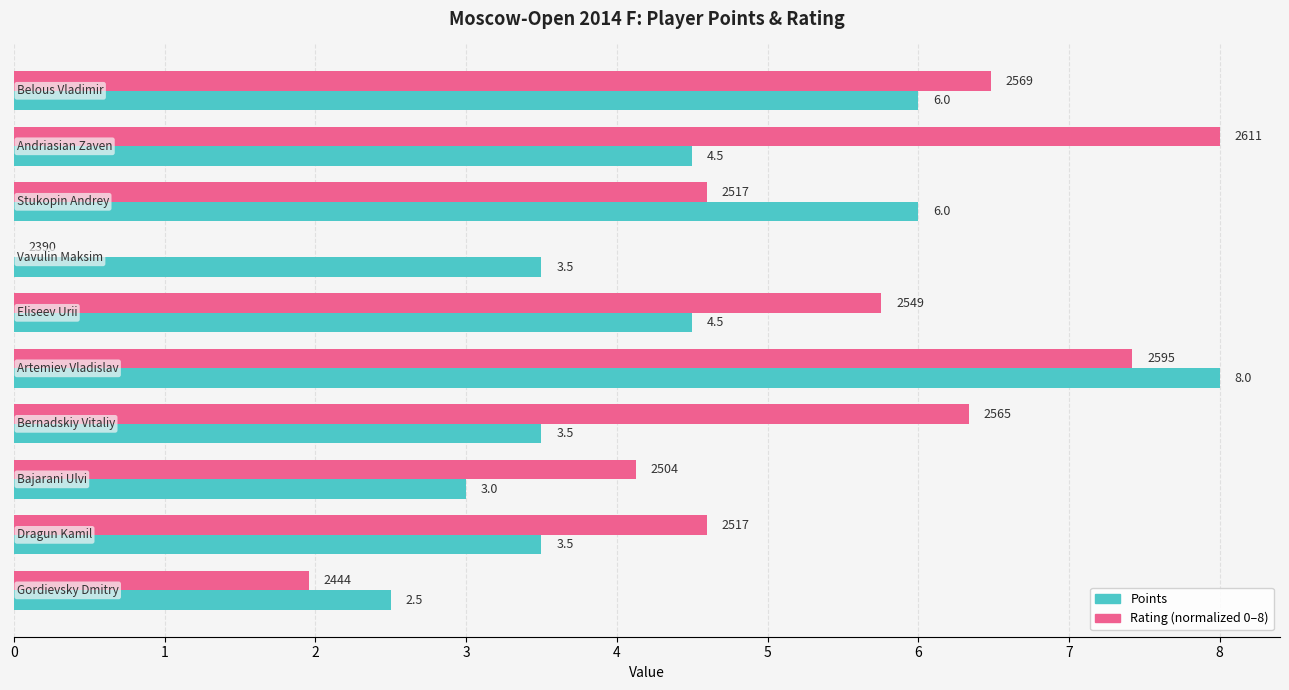

How many distinct data groups are displayed?

2